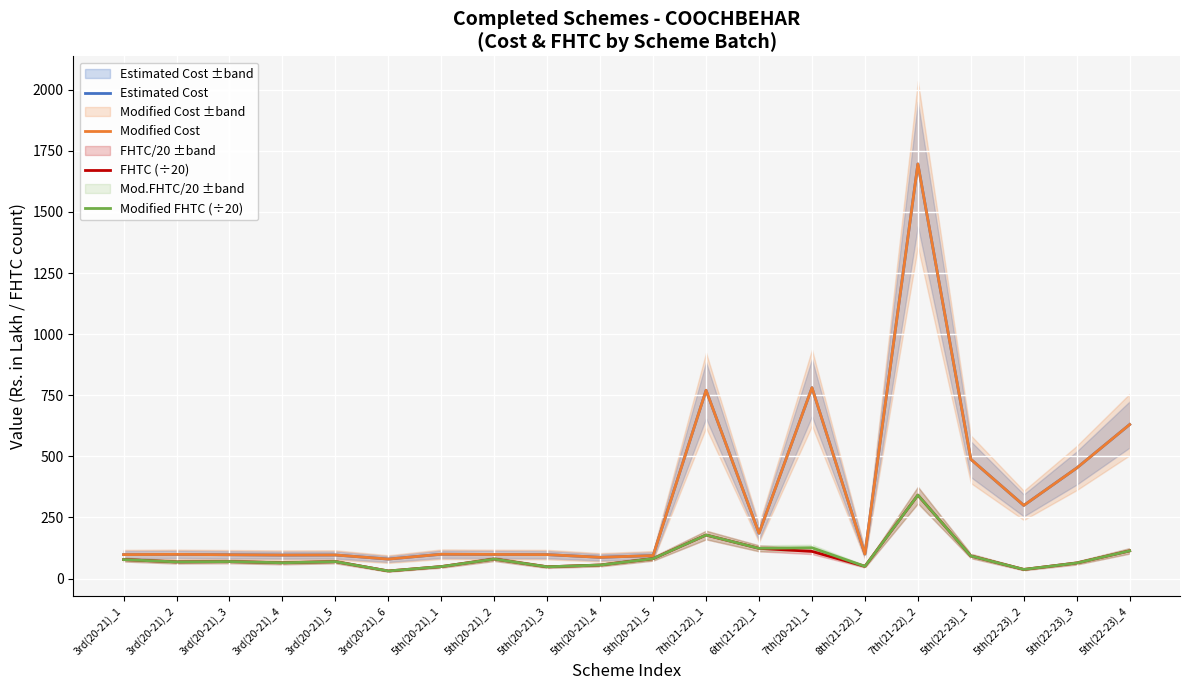

Reading left to right, list all the values displayed in this chart.

Estimated Cost: 3rd(20-21)_1=97.9	3rd(20-21)_2=98.8	3rd(20-21)_3=97.3	3rd(20-21)_4=96.0	3rd(20-21)_5=96.3	3rd(20-21)_6=79.5	5th(20-21)_1=99.4	5th(20-21)_2=98.5	5th(20-21)_3=97.8	5th(20-21)_4=86.8	5th(20-21)_5=93.9	7th(21-22)_1=770.3	6th(21-22)_1=185.3	7th(20-21)_1=780.8	8th(21-22)_1=100.0	7th(21-22)_2=1696.5	5th(22-23)_1=487.9	5th(22-23)_2=299.3	5th(22-23)_3=452.2	5th(22-23)_4=630.2
Modified Cost: 3rd(20-21)_1=97.9	3rd(20-21)_2=98.8	3rd(20-21)_3=97.3	3rd(20-21)_4=96.0	3rd(20-21)_5=96.3	3rd(20-21)_6=79.5	5th(20-21)_1=99.4	5th(20-21)_2=98.5	5th(20-21)_3=97.8	5th(20-21)_4=86.8	5th(20-21)_5=93.9	7th(21-22)_1=770.3	6th(21-22)_1=185.3	7th(20-21)_1=780.8	8th(21-22)_1=100.0	7th(21-22)_2=1696.5	5th(22-23)_1=487.9	5th(22-23)_2=299.3	5th(22-23)_3=452.2	5th(22-23)_4=630.2
FHTC (÷20): 3rd(20-21)_1=77.4	3rd(20-21)_2=68.0	3rd(20-21)_3=69.5	3rd(20-21)_4=64.5	3rd(20-21)_5=69.1	3rd(20-21)_6=30.9	5th(20-21)_1=48.9	5th(20-21)_2=79.5	5th(20-21)_3=48.0	5th(20-21)_4=55.2	5th(20-21)_5=81.2	7th(21-22)_1=177.9	6th(21-22)_1=123.5	7th(20-21)_1=111.0	8th(21-22)_1=49.9	7th(21-22)_2=341.3	5th(22-23)_1=92.3	5th(22-23)_2=37.2	5th(22-23)_3=63.5	5th(22-23)_4=113.2
Modified FHTC (÷20): 3rd(20-21)_1=77.4	3rd(20-21)_2=68.0	3rd(20-21)_3=69.5	3rd(20-21)_4=64.5	3rd(20-21)_5=69.1	3rd(20-21)_6=30.9	5th(20-21)_1=48.9	5th(20-21)_2=79.5	5th(20-21)_3=48.0	5th(20-21)_4=55.2	5th(20-21)_5=81.2	7th(21-22)_1=177.9	6th(21-22)_1=123.5	7th(20-21)_1=126.0	8th(21-22)_1=49.9	7th(21-22)_2=341.3	5th(22-23)_1=92.3	5th(22-23)_2=37.2	5th(22-23)_3=63.5	5th(22-23)_4=113.2